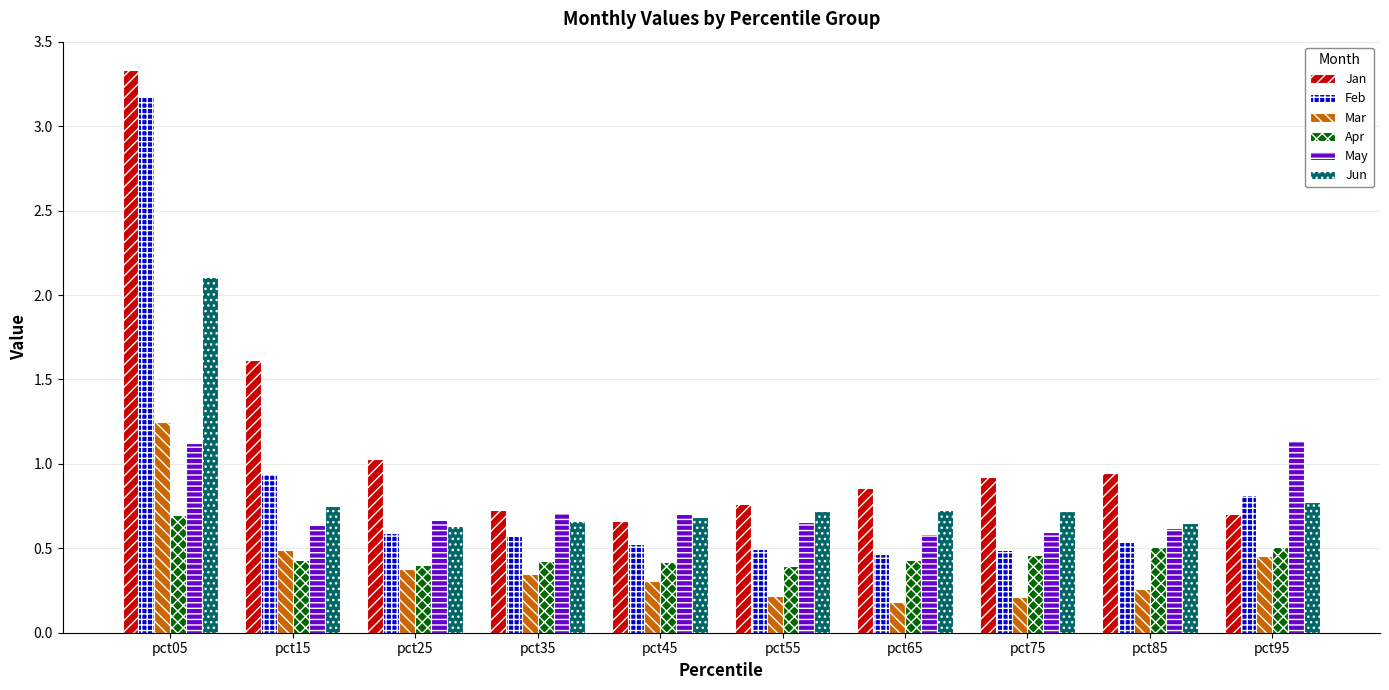

Which series has the largest range (max minus min)?

Feb